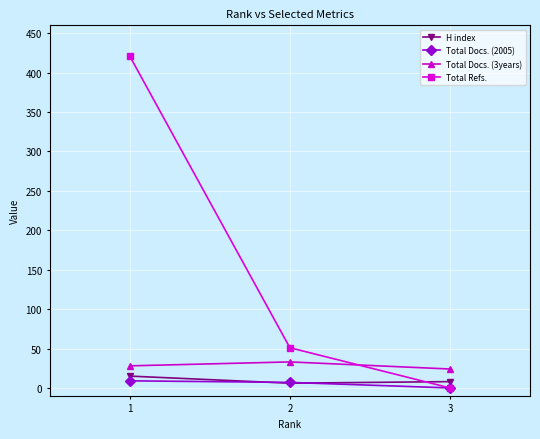

Which series has the largest total across all categories?

Total Refs.